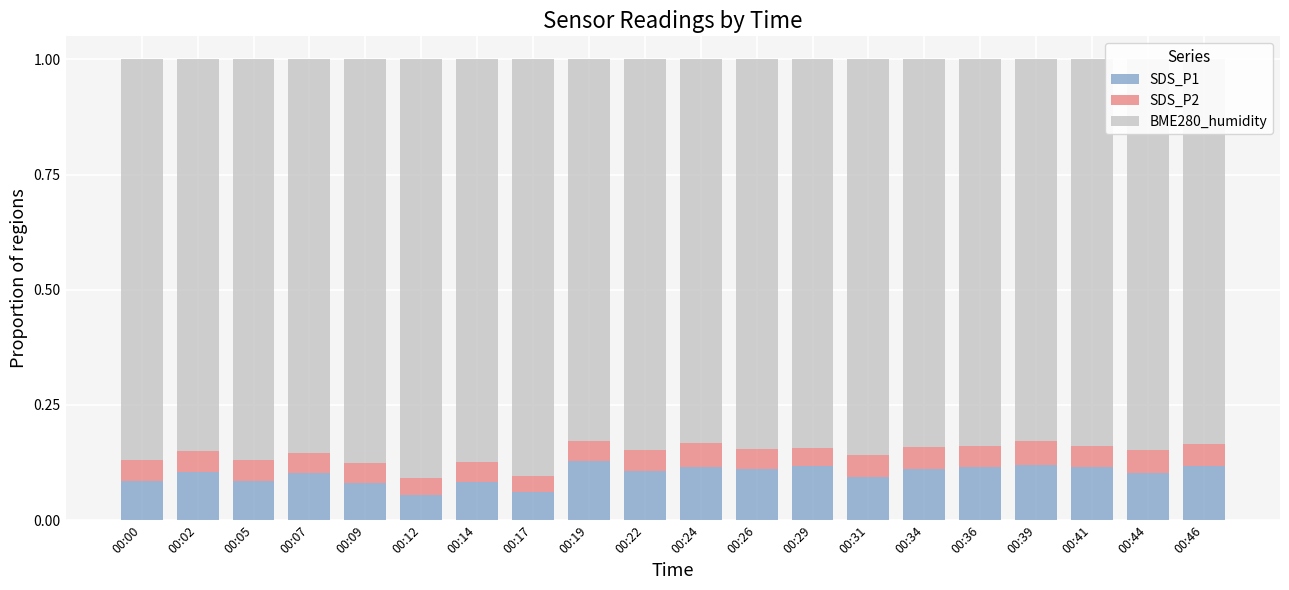

What is the total value across all series at 00:29?

1.0